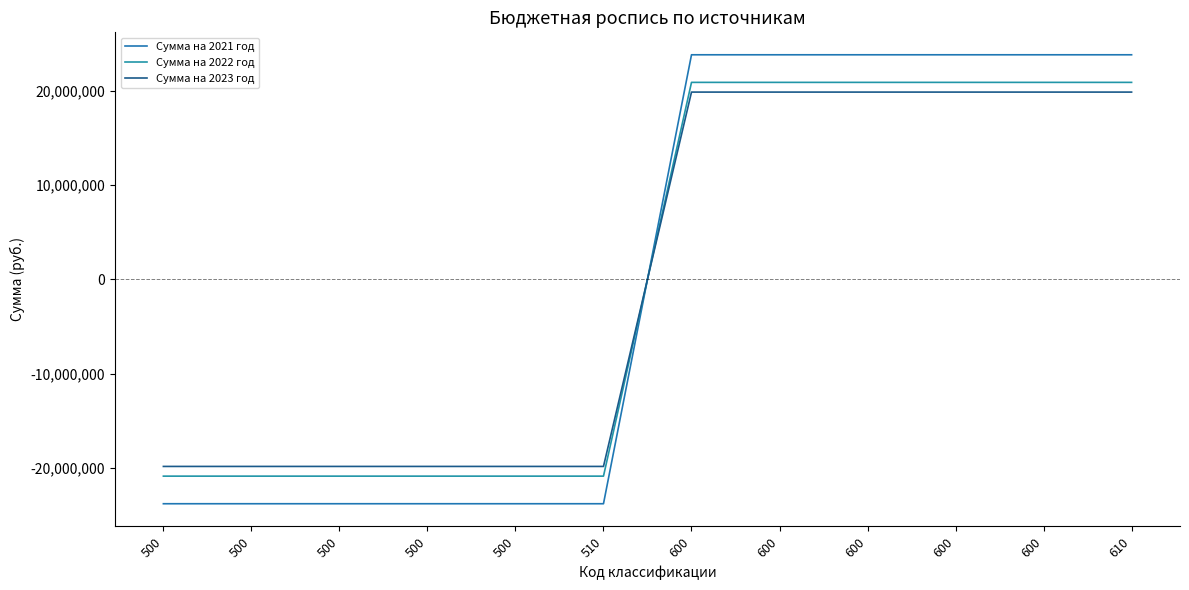

How many lines are shown in the chart?

3